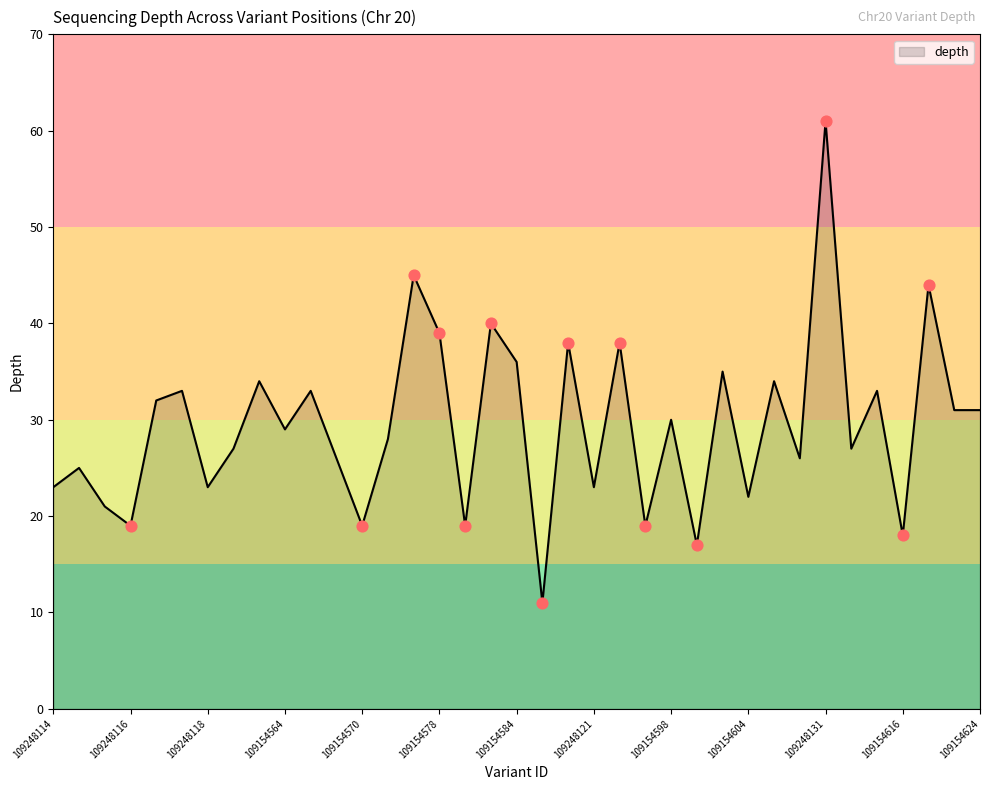

What is the greatest value displayed?

61